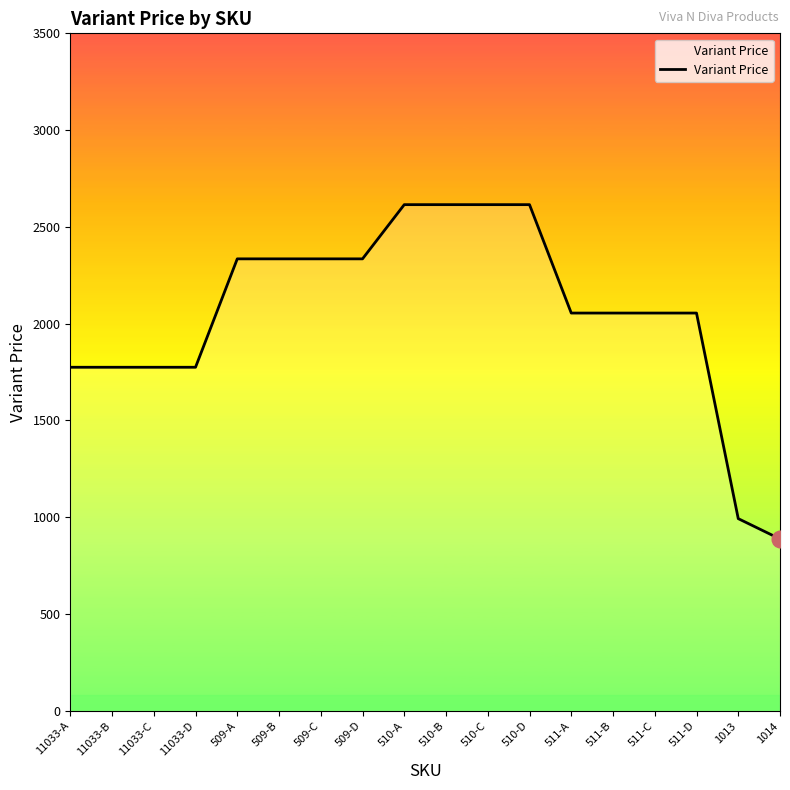

What is the difference between the values at 510-C and 511-D?

560